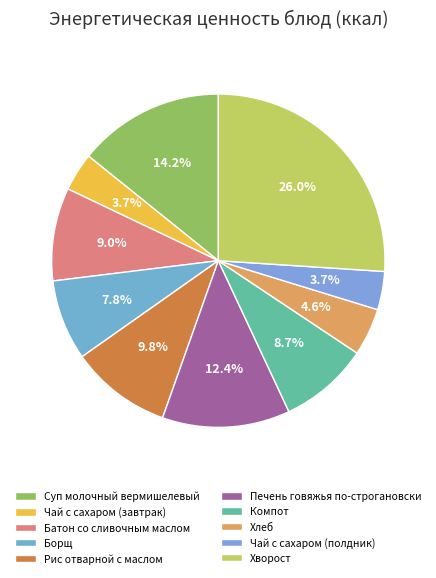

Between Компот and Чай с сахаром (завтрак), which is larger?

Компот